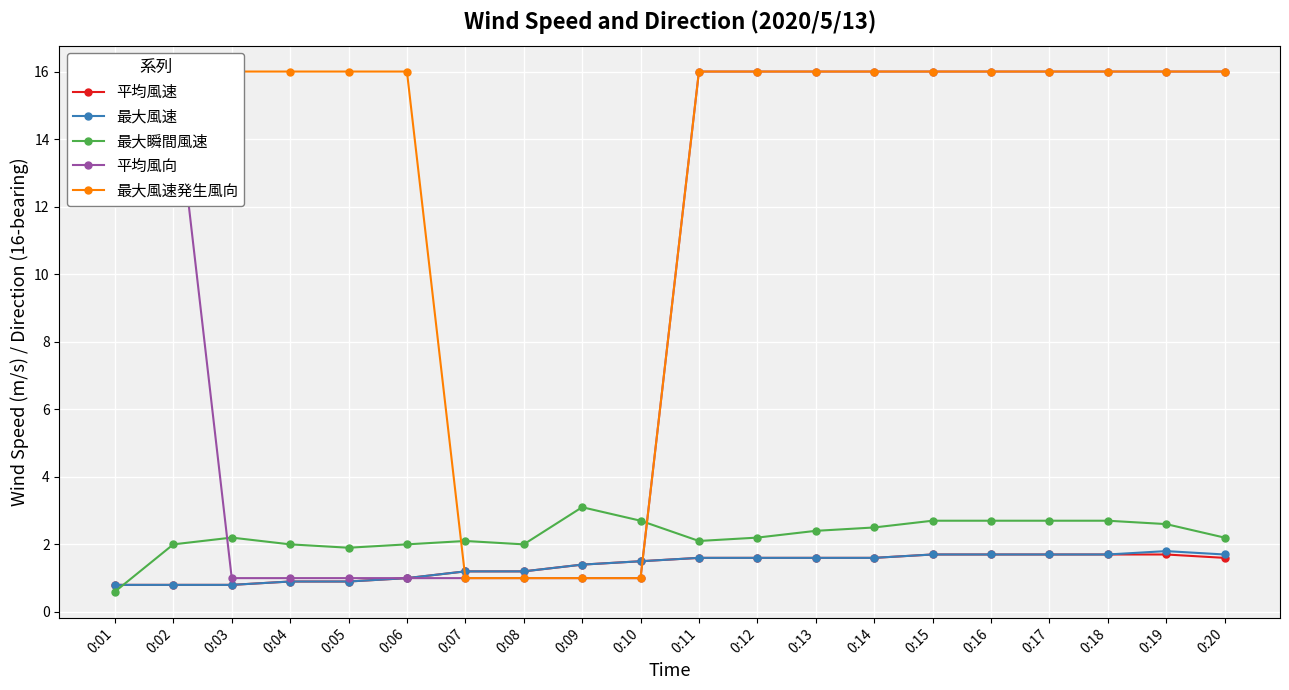

At which label does 平均風向 reach its minimum?

0:03